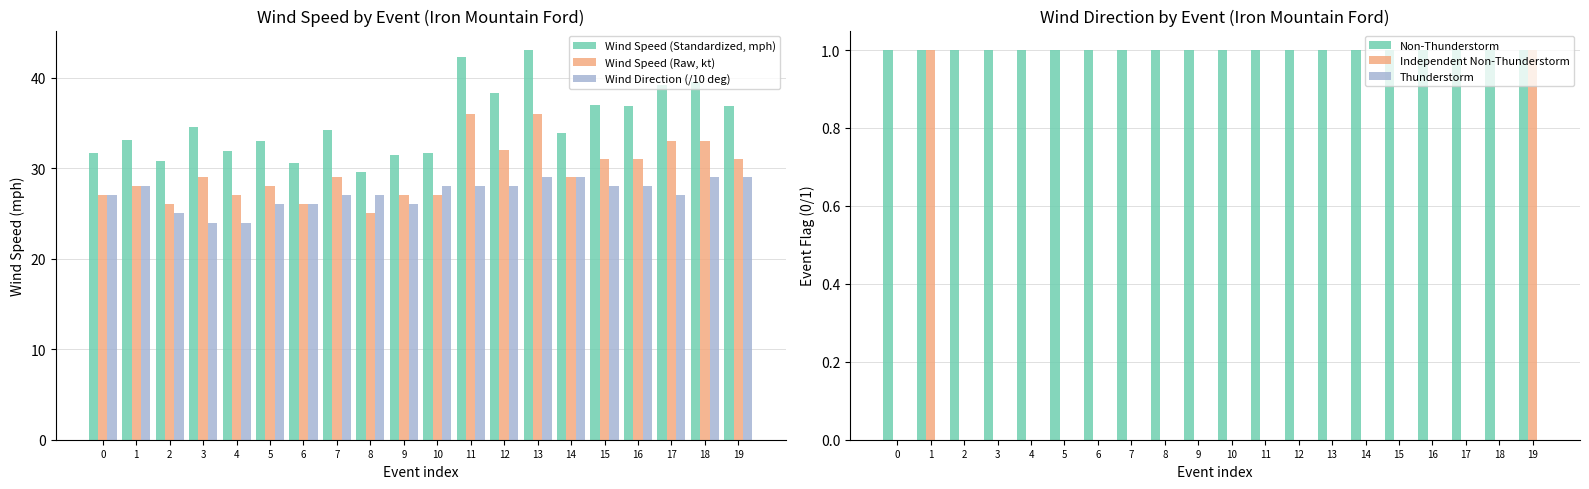

At how many categories does at least one series exceed 28?

20